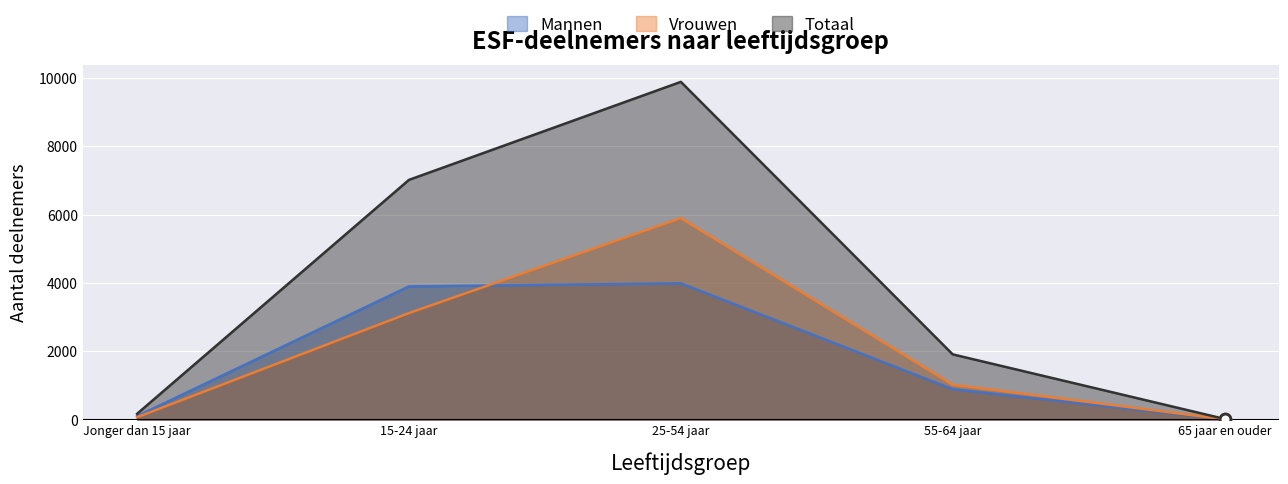

What is the total value across all series at 15-24 jaar?

14040